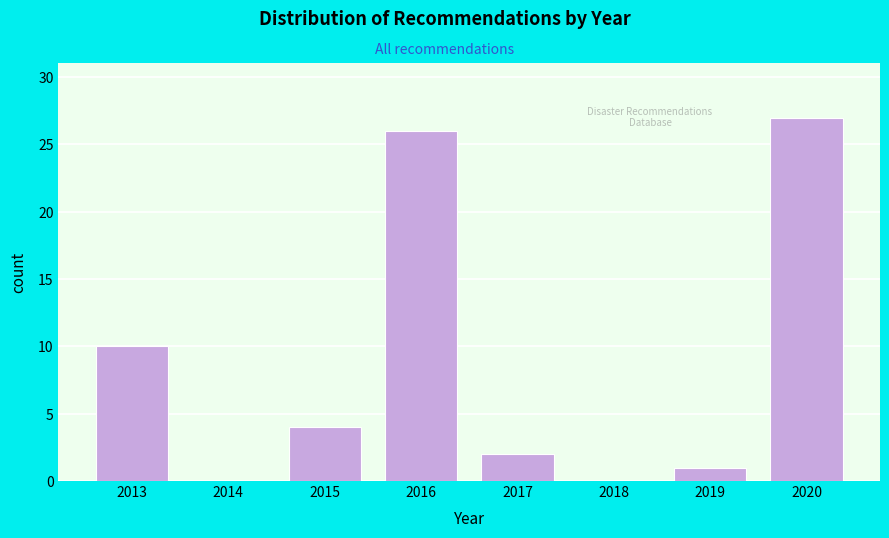

Reading right to left, extract all data points from this chart.

2020=27	2019=1	2018=0	2017=2	2016=26	2015=4	2014=0	2013=10